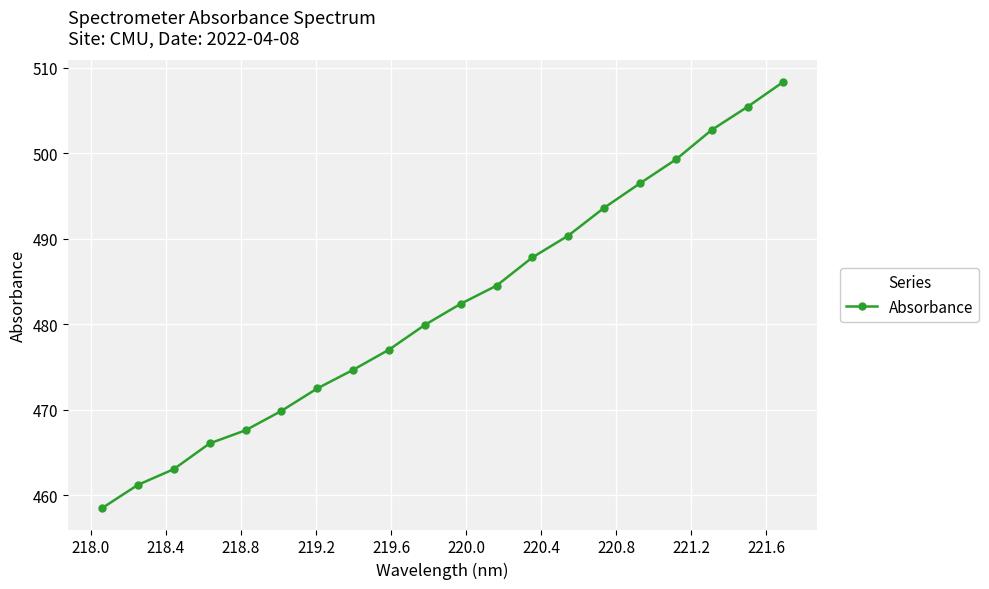

How many values are below 482?

10